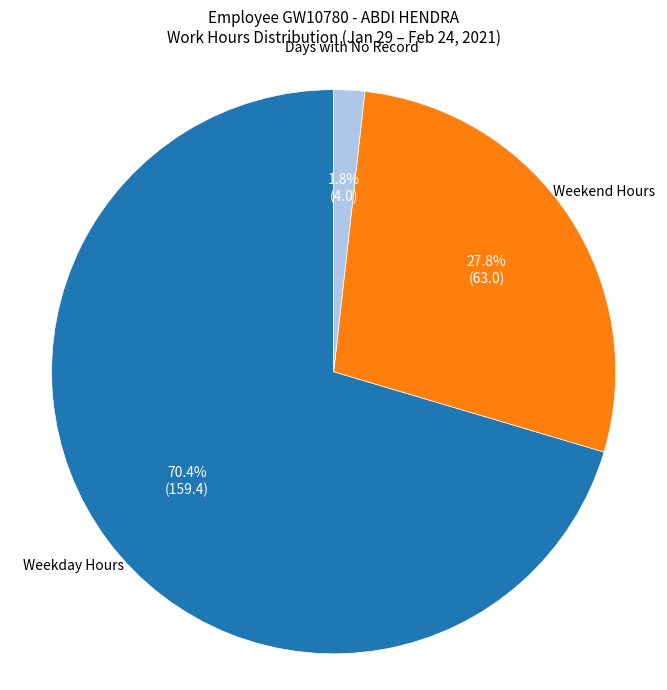

Is there a majority slice in this chart?

Yes